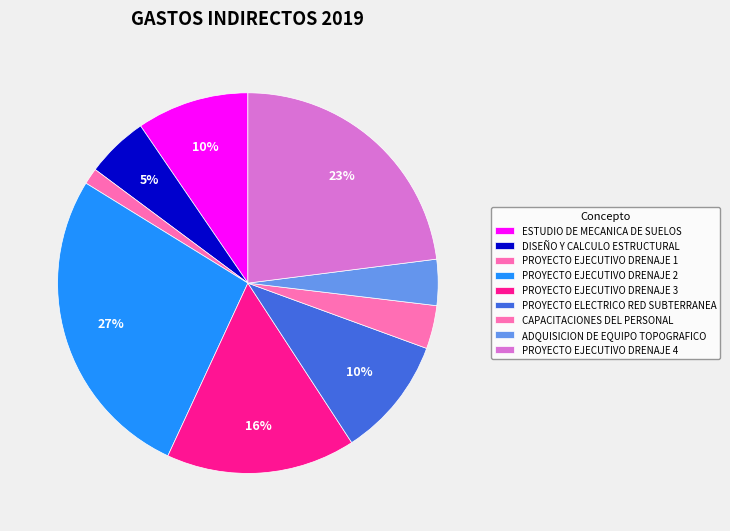

What is the smallest slice in the pie chart?

PROYECTO EJECUTIVO DRENAJE 1